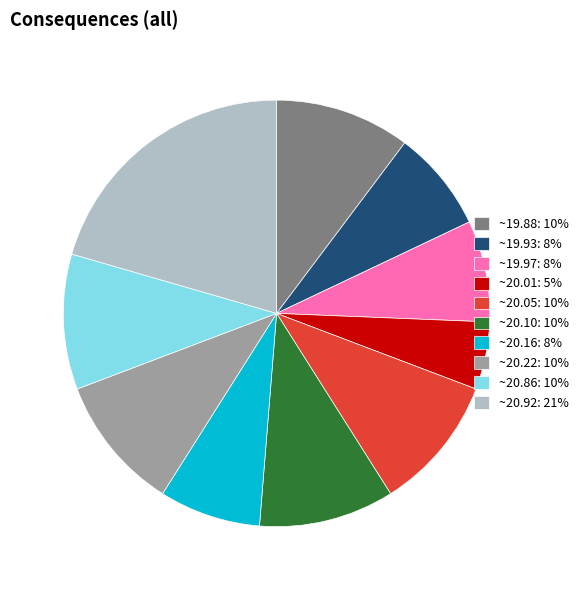

Which slice is the largest?

~20.92: 21%